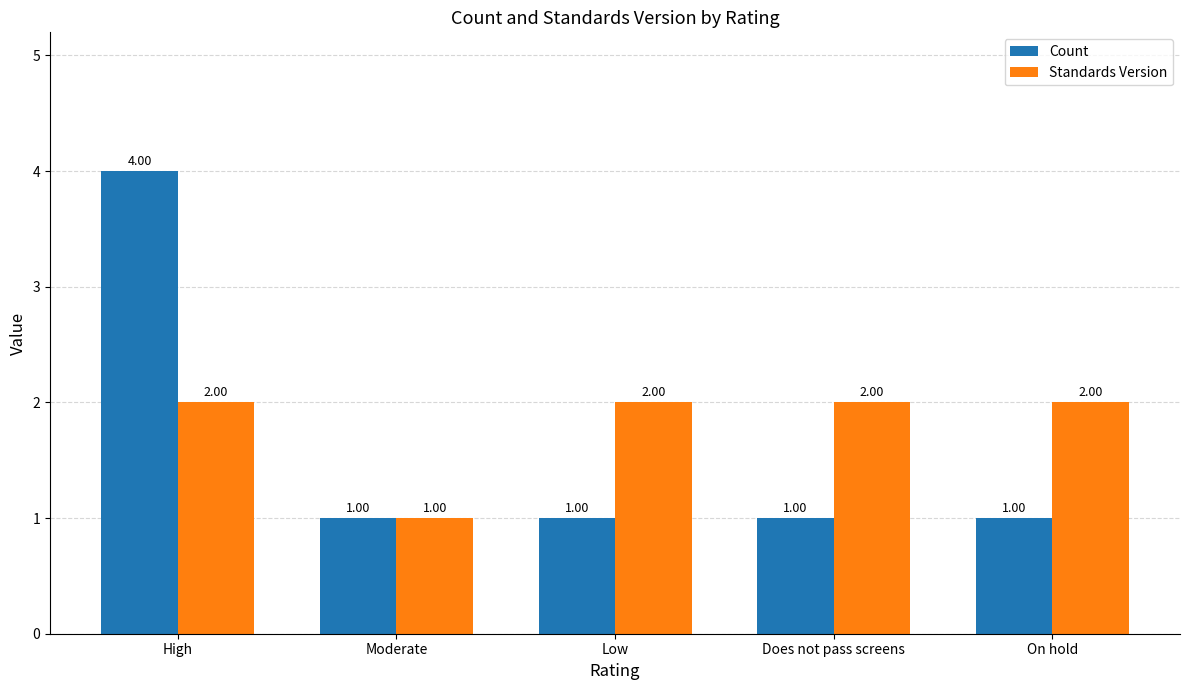

Reading left to right, list all the values displayed in this chart.

Count: 4	1	1	1	1
Standards Version: 2	1	2	2	2